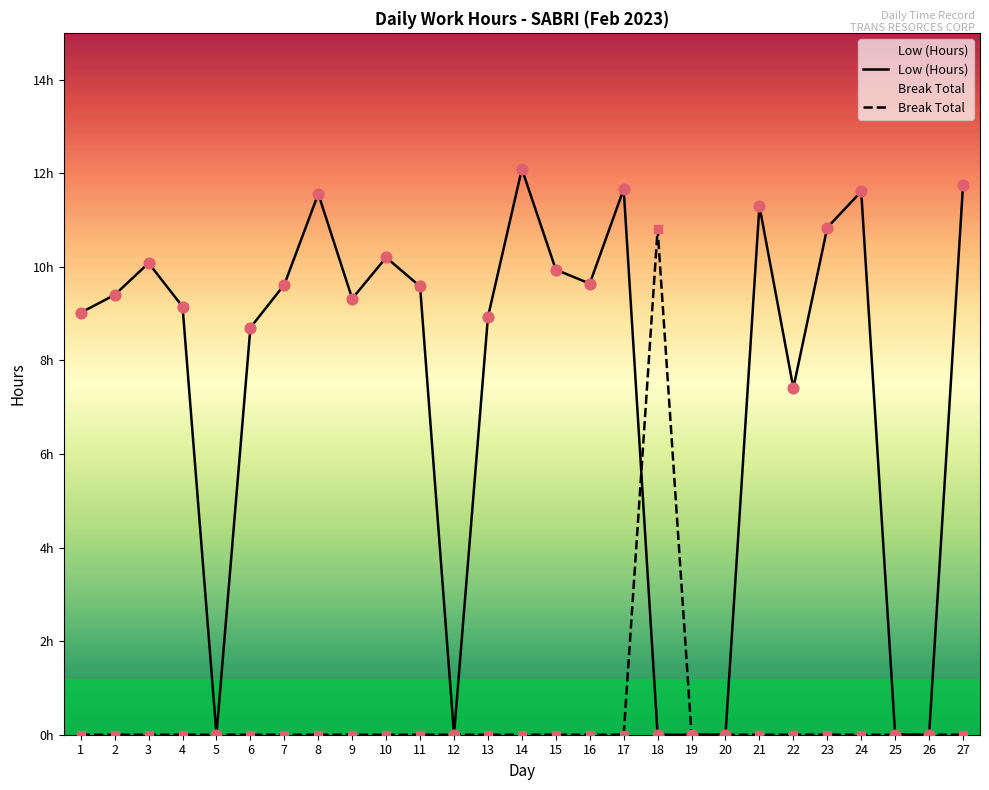

What is the total value across all series at 9?

9.3